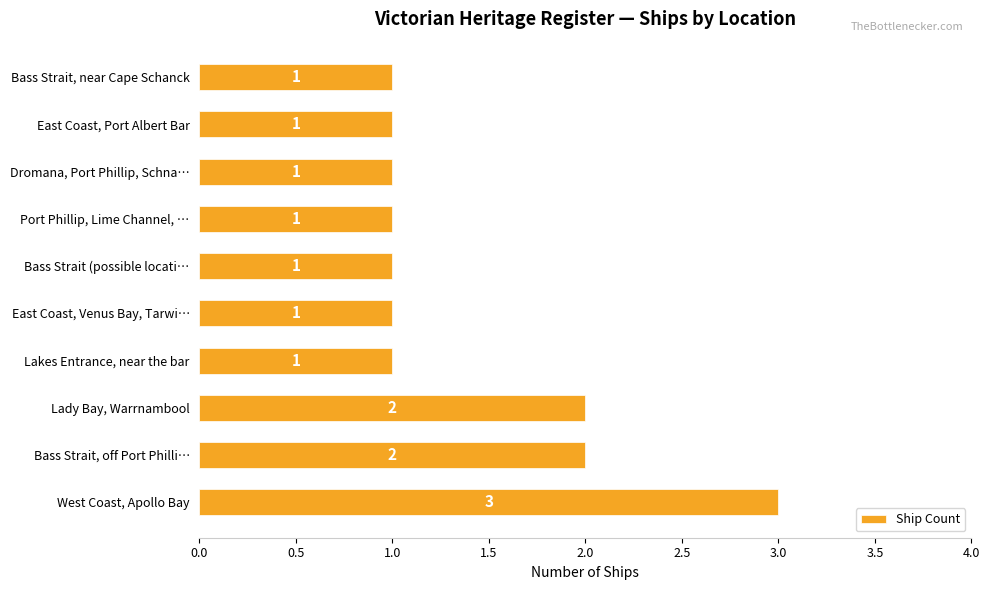

Reading top to bottom, transcribe all the data shown in this chart.

1	1	1	1	1	1	1	2	2	3